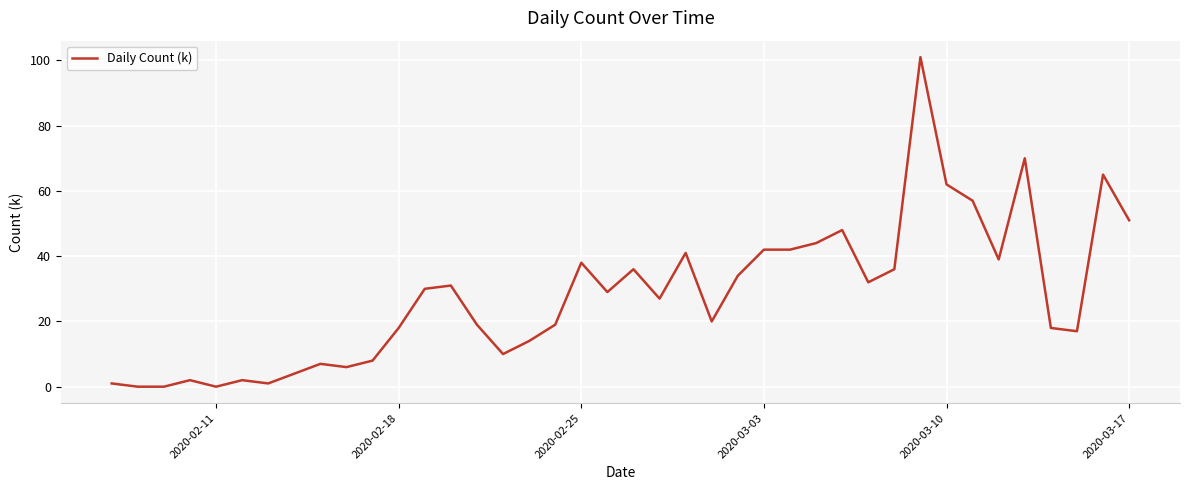

What is the difference between the maximum and minimum values?

101